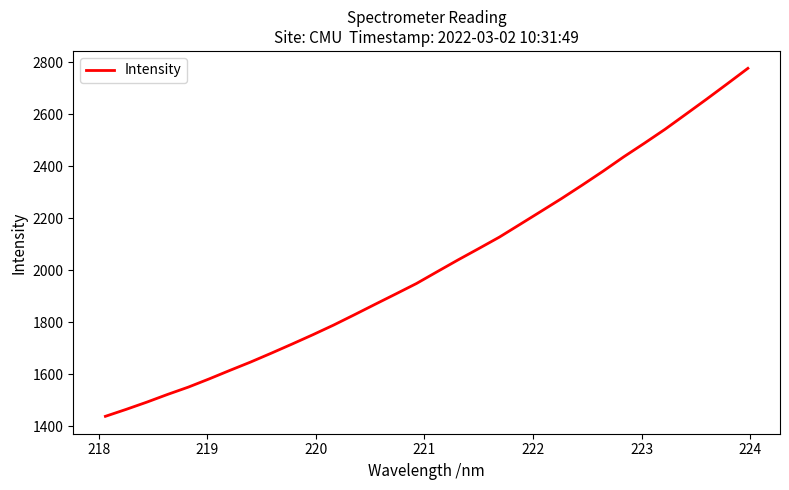

What is the greatest value displayed?

2776.0